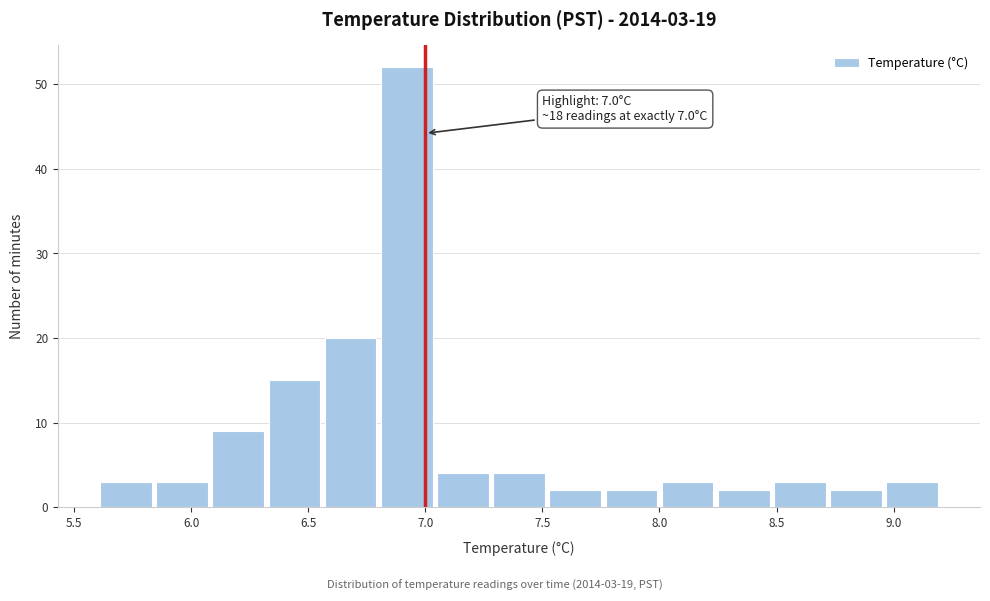

Which range on the x-axis has the tallest bar?

6.80 to 7.04